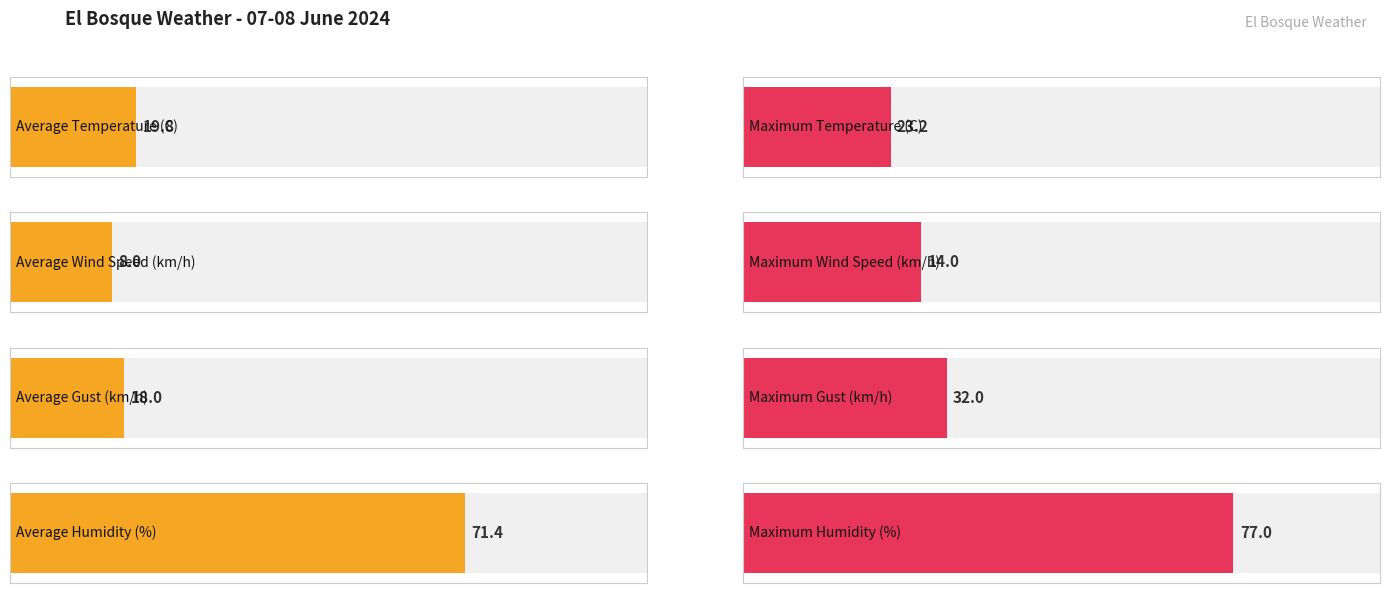

How many distinct data groups are displayed?

4